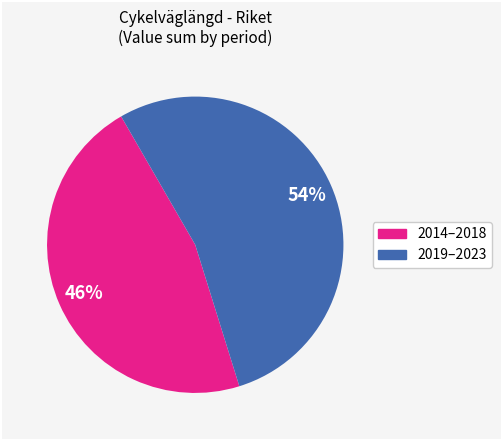

Count the number of slices in the pie.

2